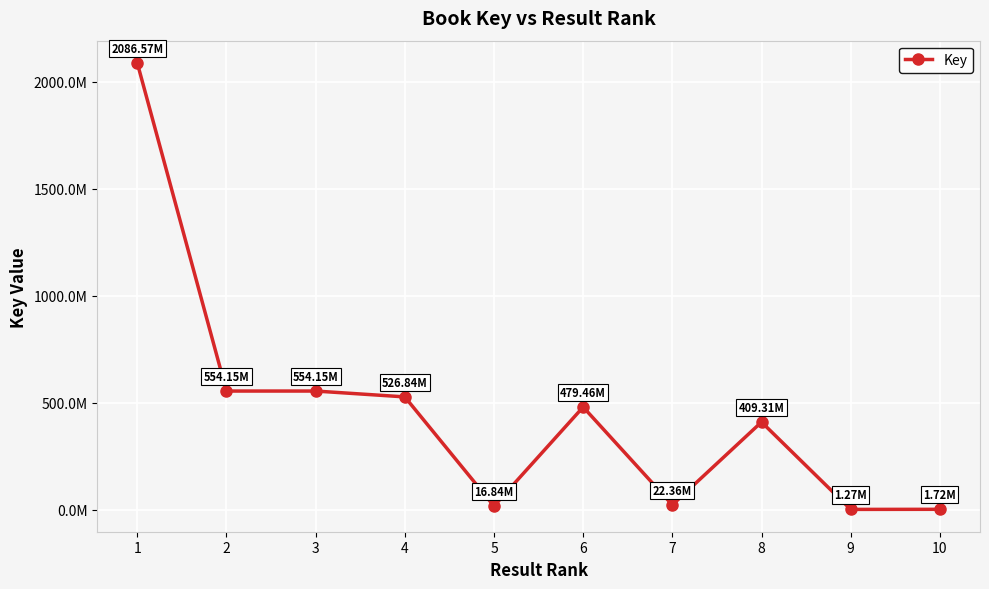

What is the value of the 10th point from the left?

1716202